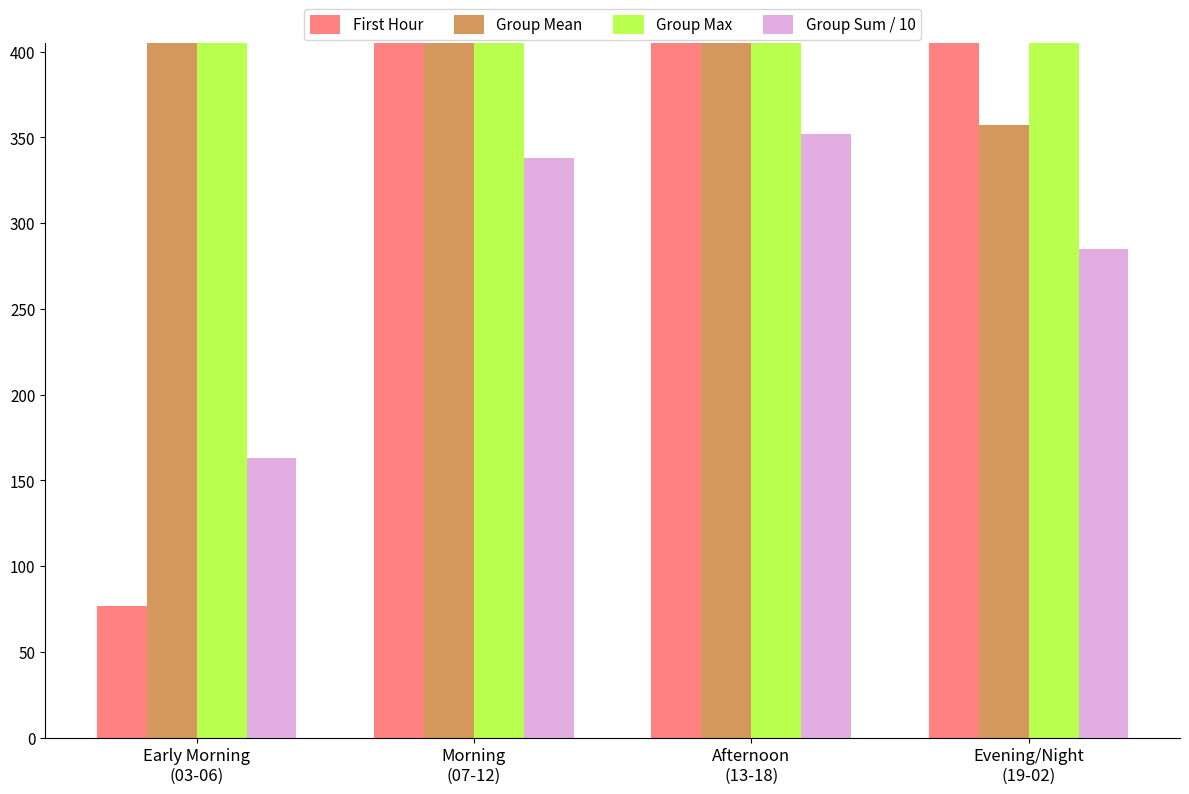

Rank the series by their maximum value, from lowest to highest.

Group Sum / 10, Group Mean, First Hour, Group Max